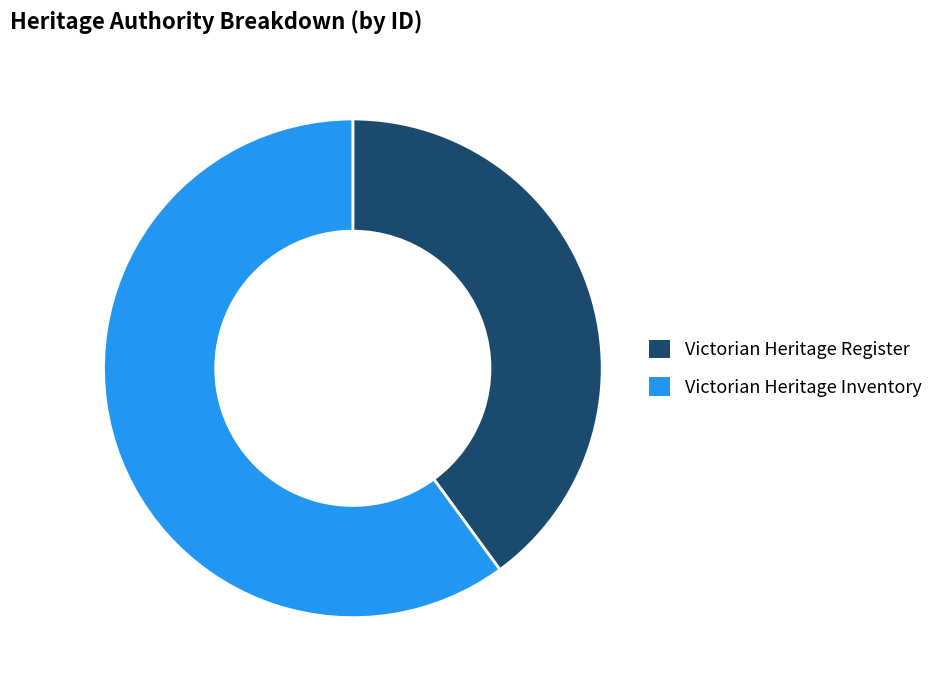

Rank the categories by value from lowest to highest.

Victorian Heritage Register, Victorian Heritage Inventory